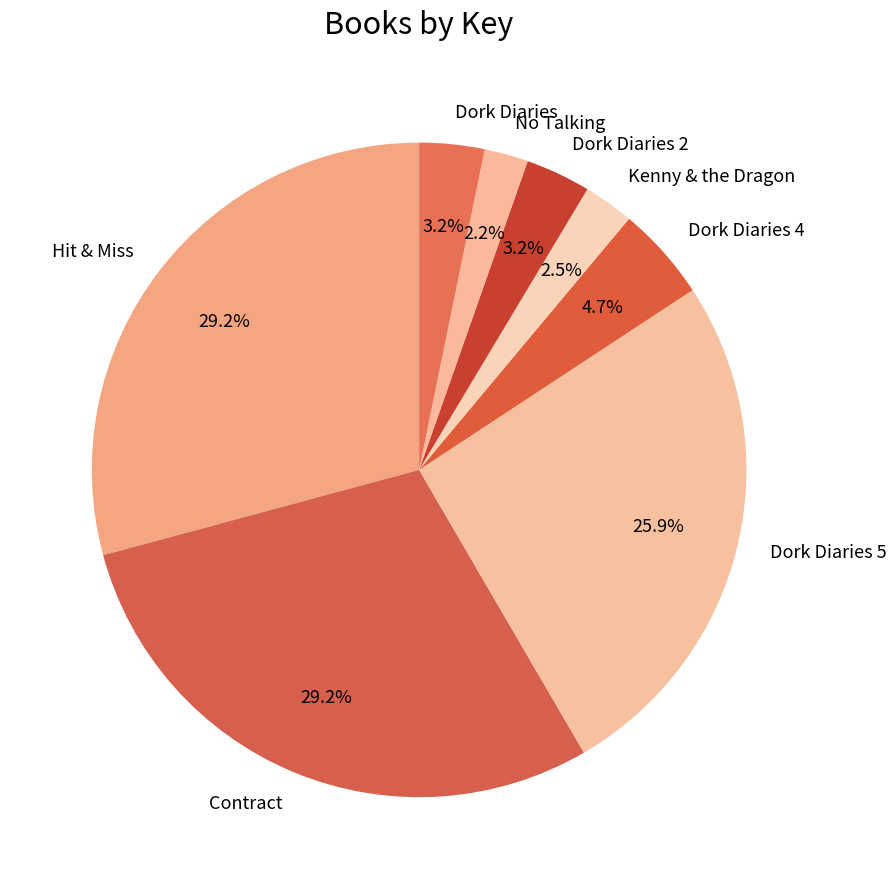

The Contract slice represents 29% of the pie. True or false?

True